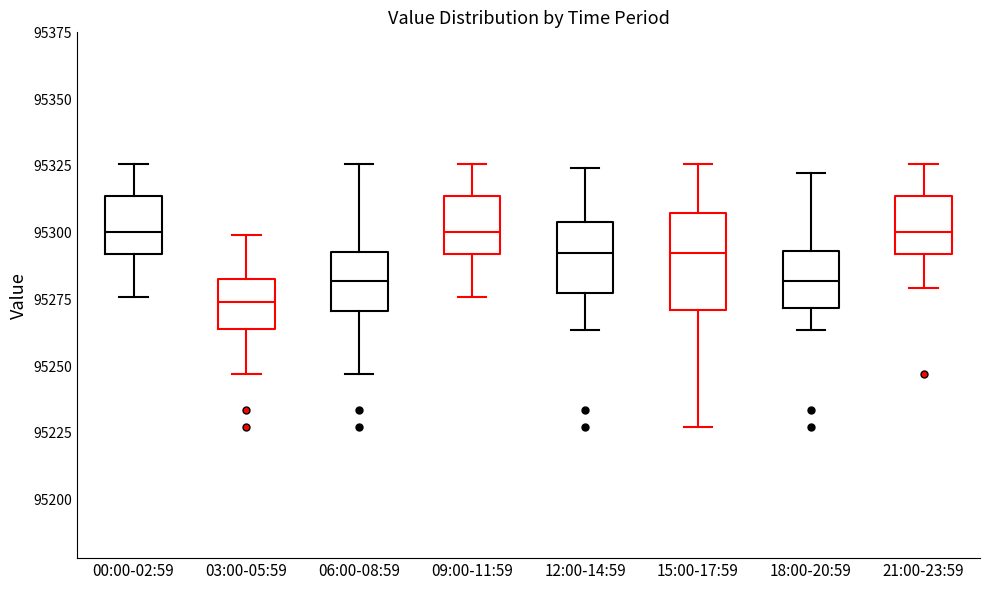

Which box is the tallest, from its lower edge to its upper edge?

15:00-17:59